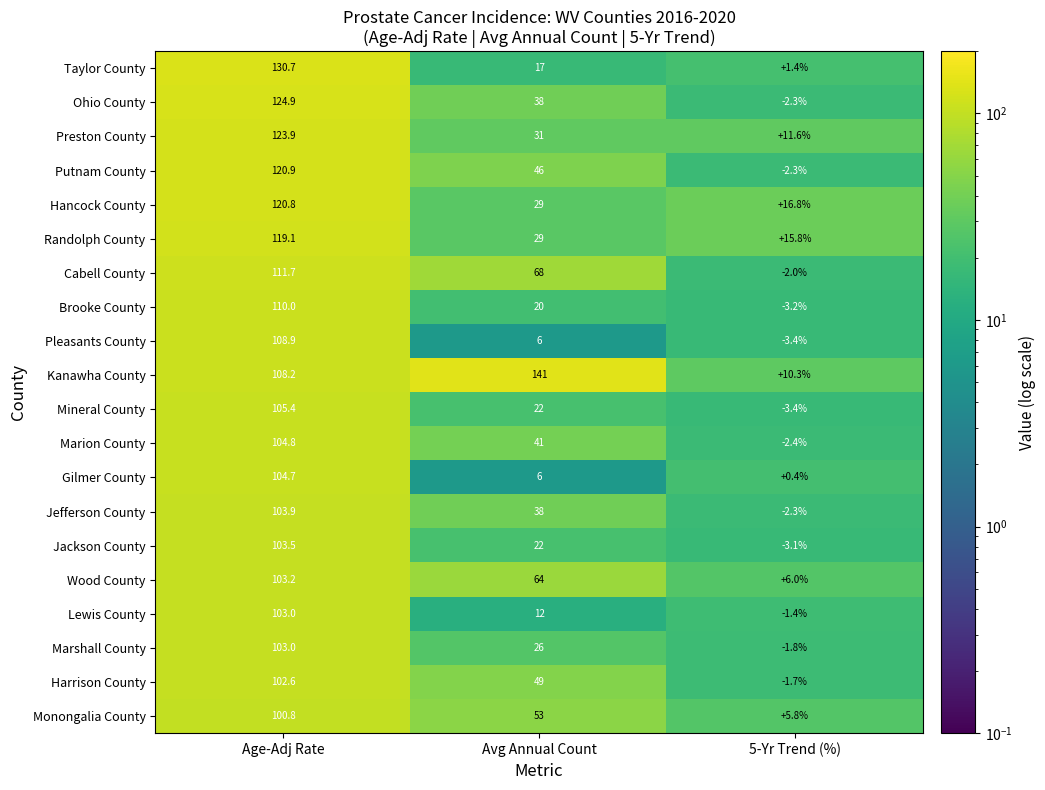

How many series are shown in this chart?

20